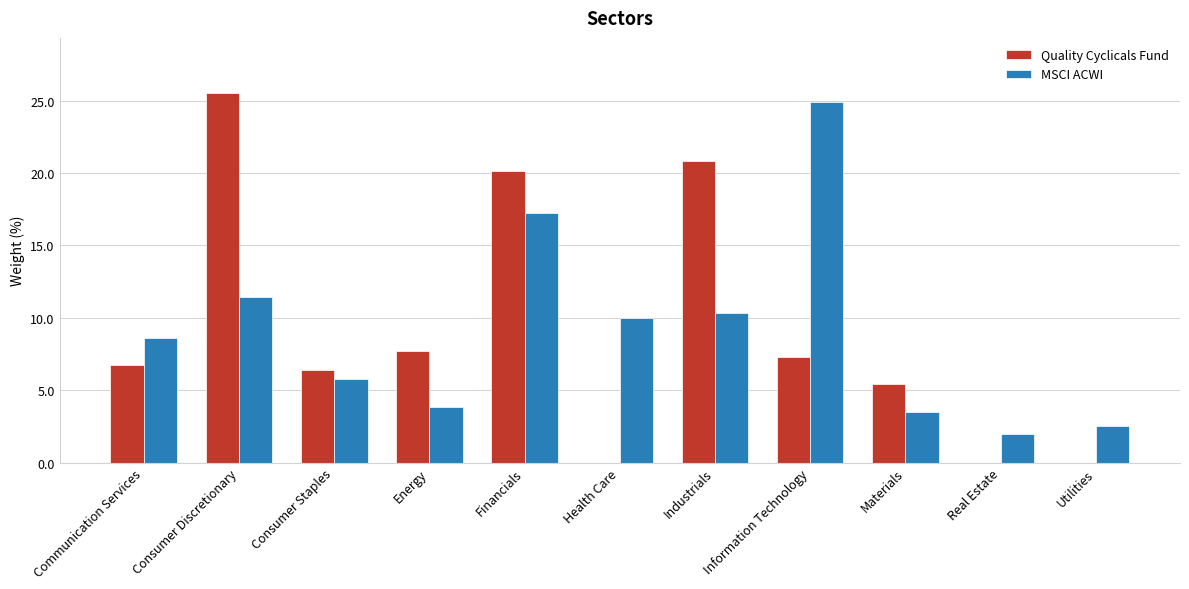

Count the number of data series in this chart.

2